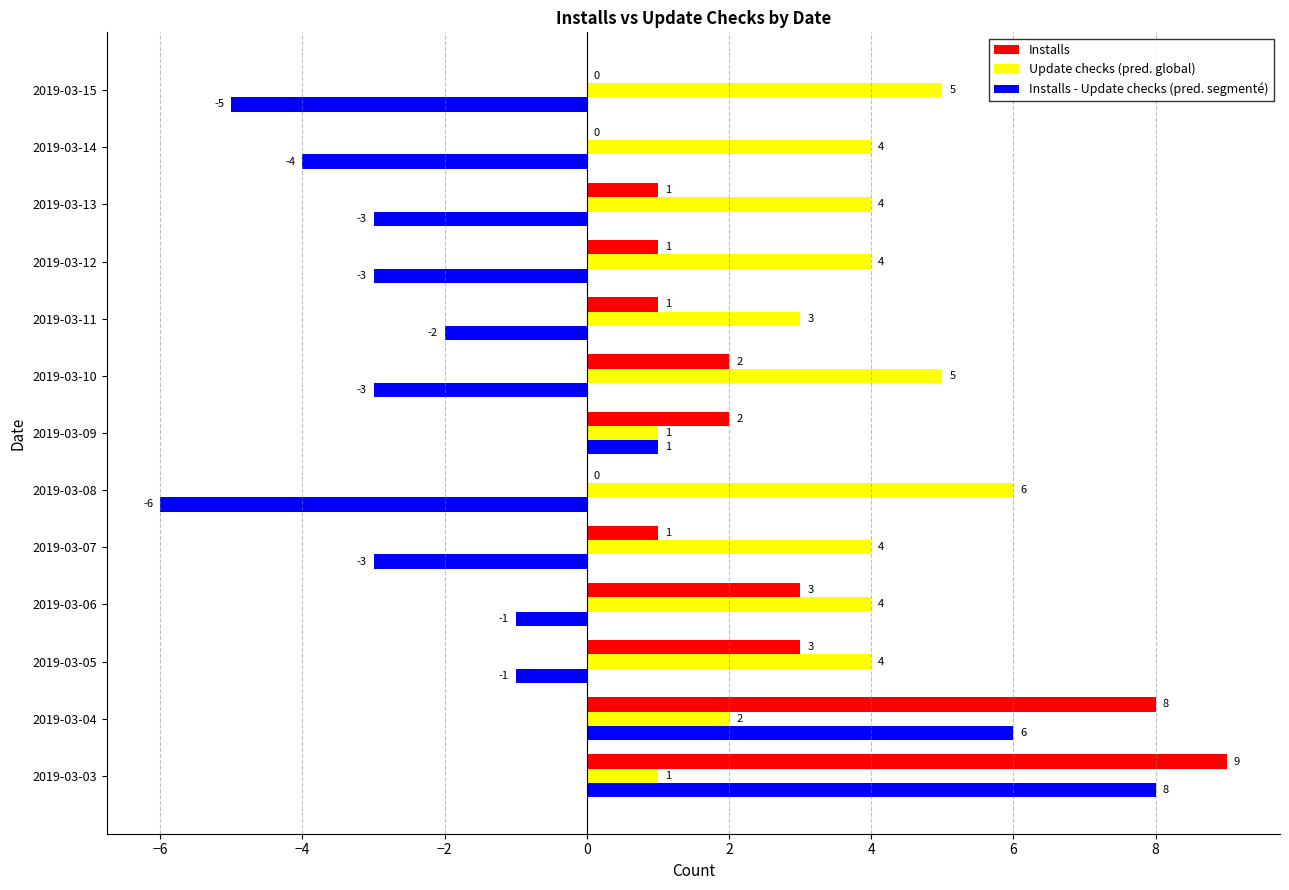

Which series has the largest total across all categories?

Update checks (pred. global)